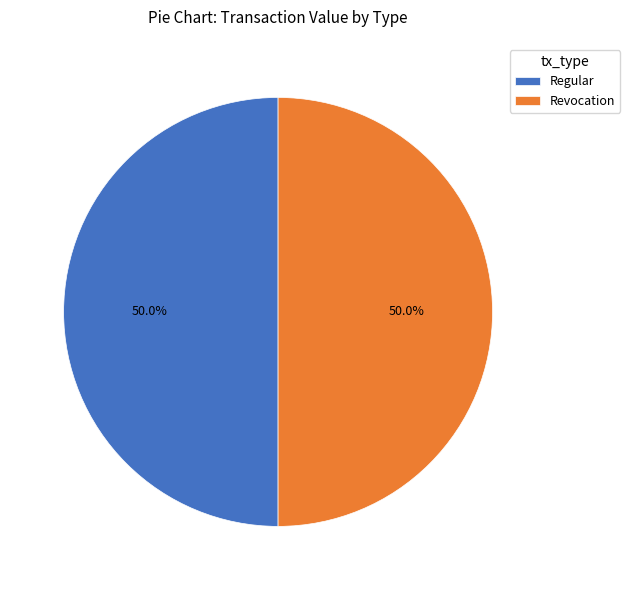

How much of the chart is everything except Revocation?

50.0%